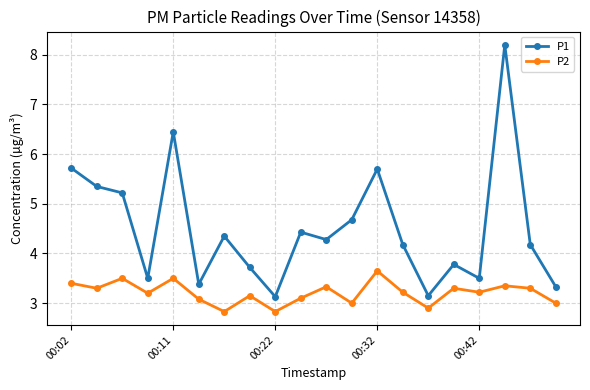

Which series has the largest total across all categories?

P1